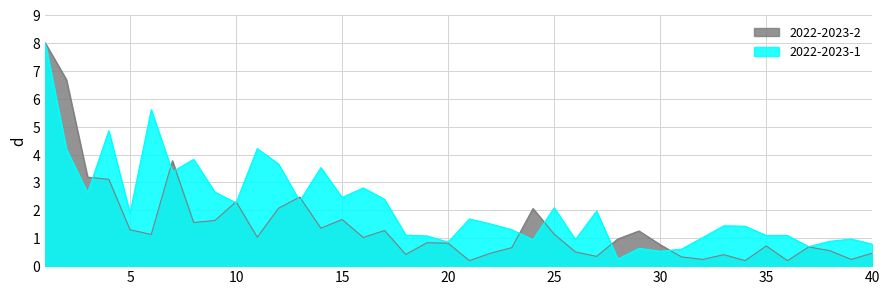

The value of 2022-2023-2 at 7 is 6.4. True or false?

False